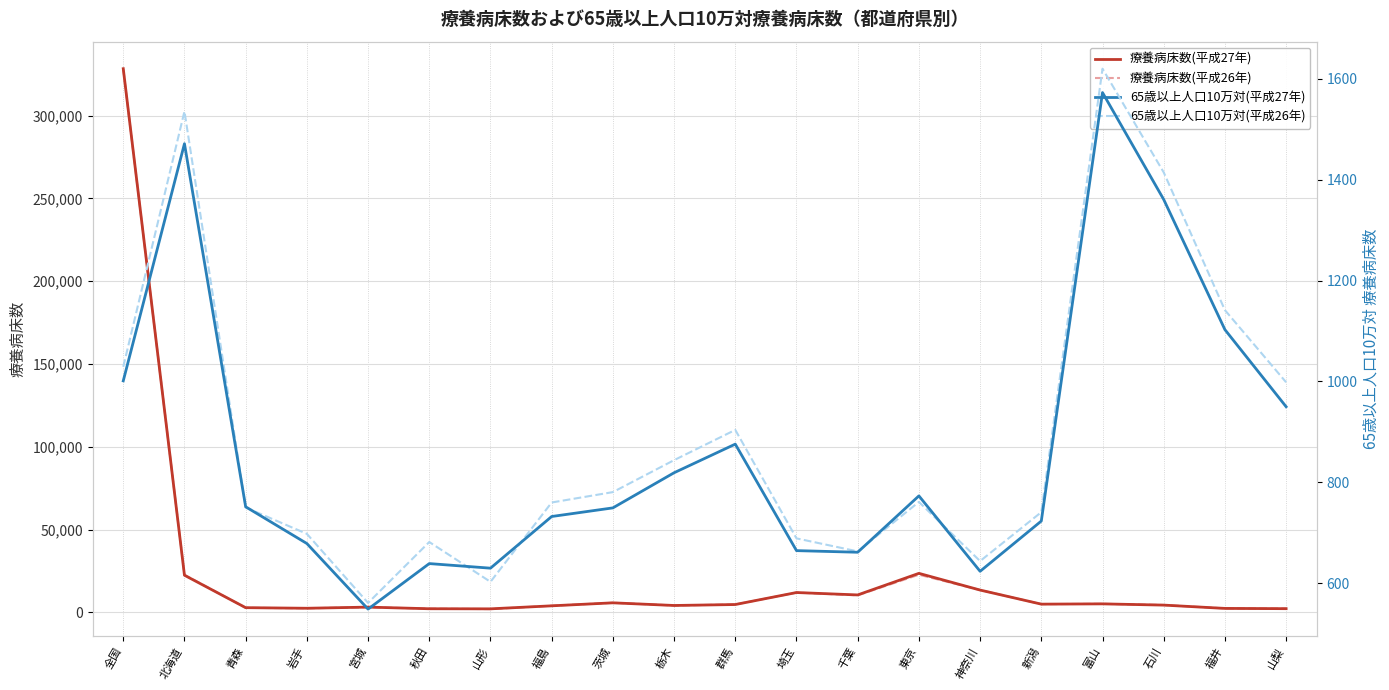

True or false: 65歳以上人口10万対(平成26年) has more than 2 points higher than both neighbors.

True